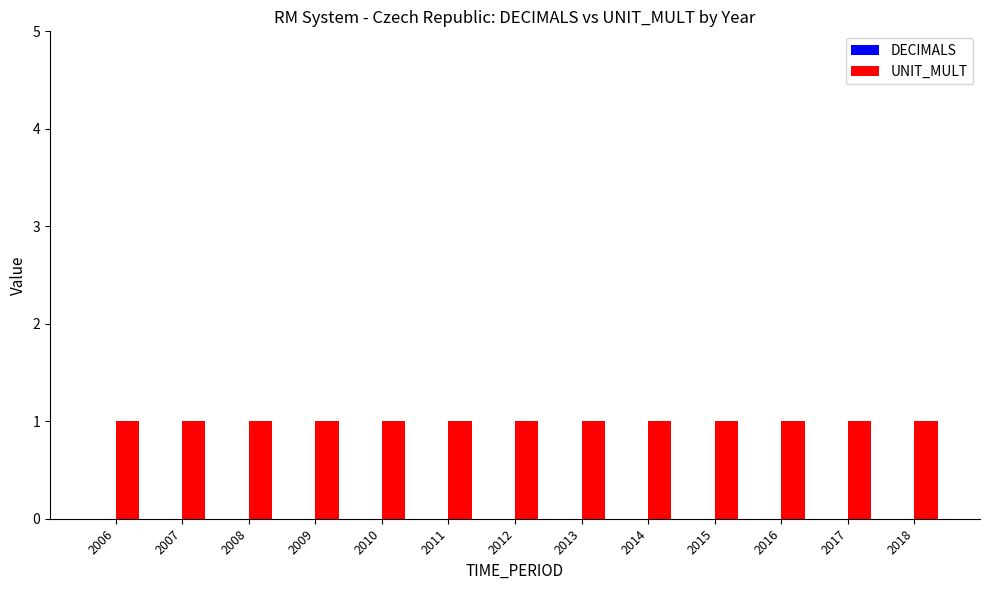

What is the maximum value for UNIT_MULT?

1